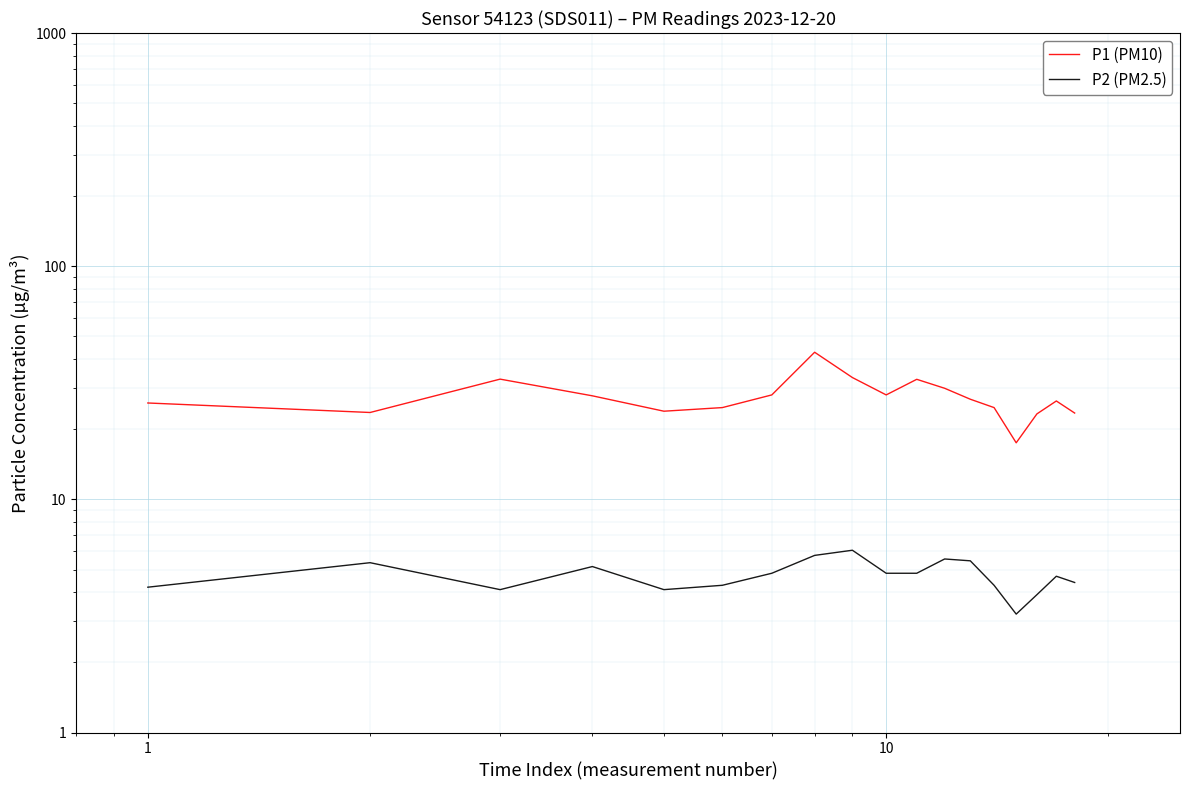

How many values in the P1 (PM10) series exceed 26?

10